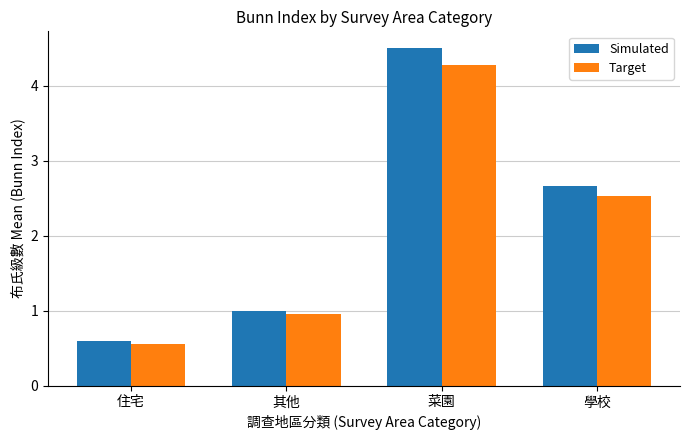

What is the difference between the Target values at 學校 and 菜園?

1.7